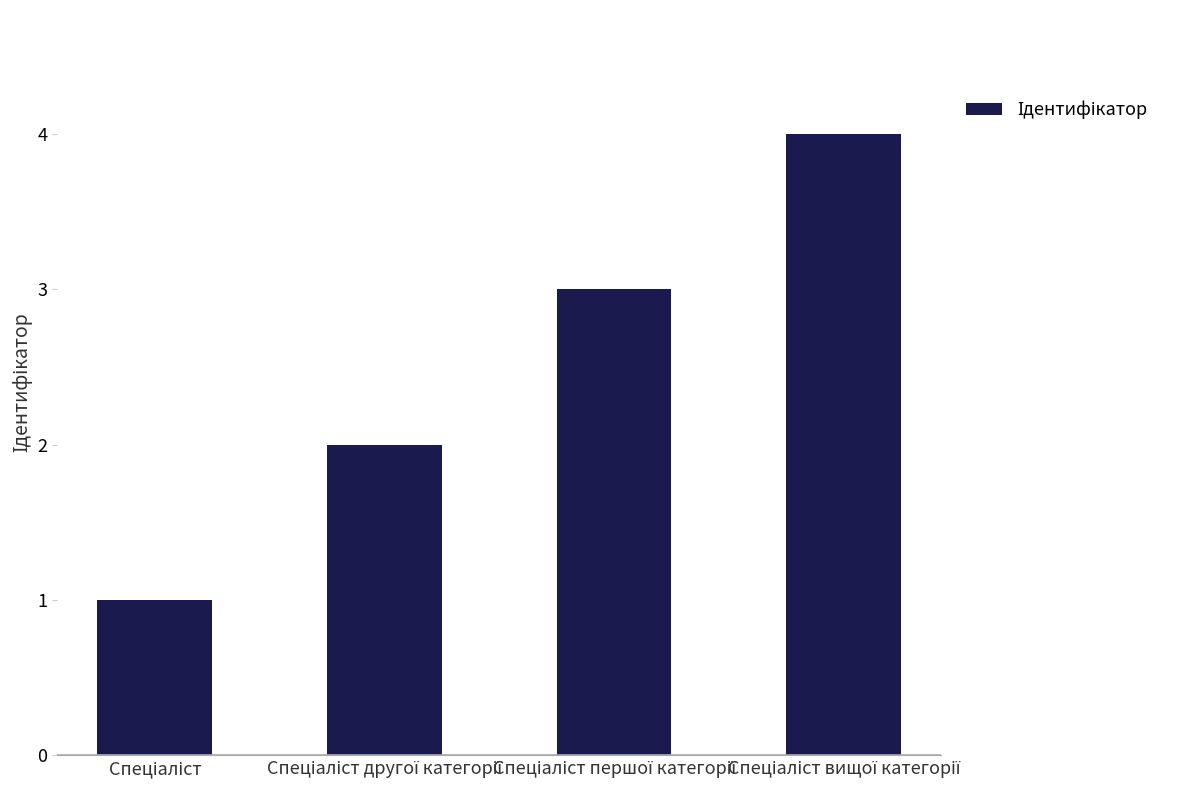

Reading left to right, list all the values displayed in this chart.

1	2	3	4